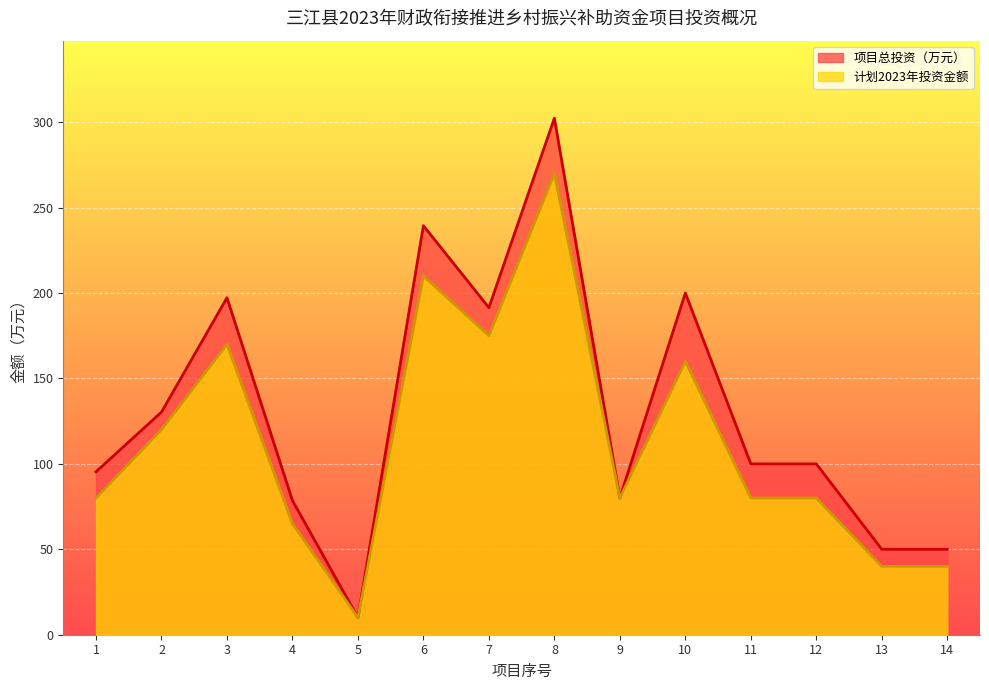

Where is 计划2023年投资金额 nearest to the value 140?

2